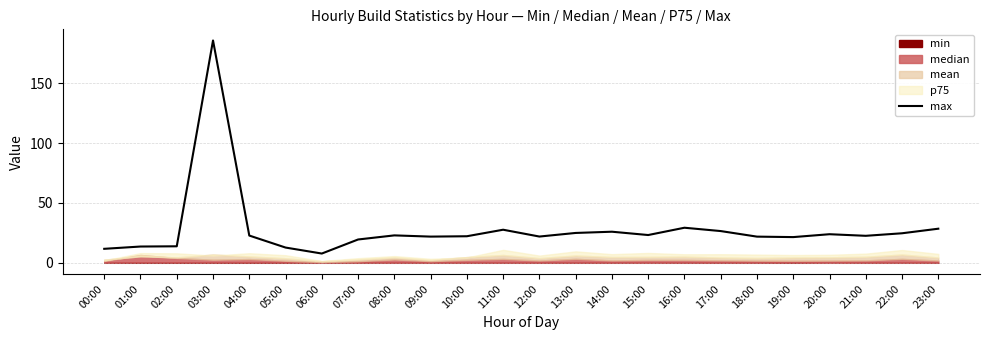

What is the greatest value displayed?

185.8